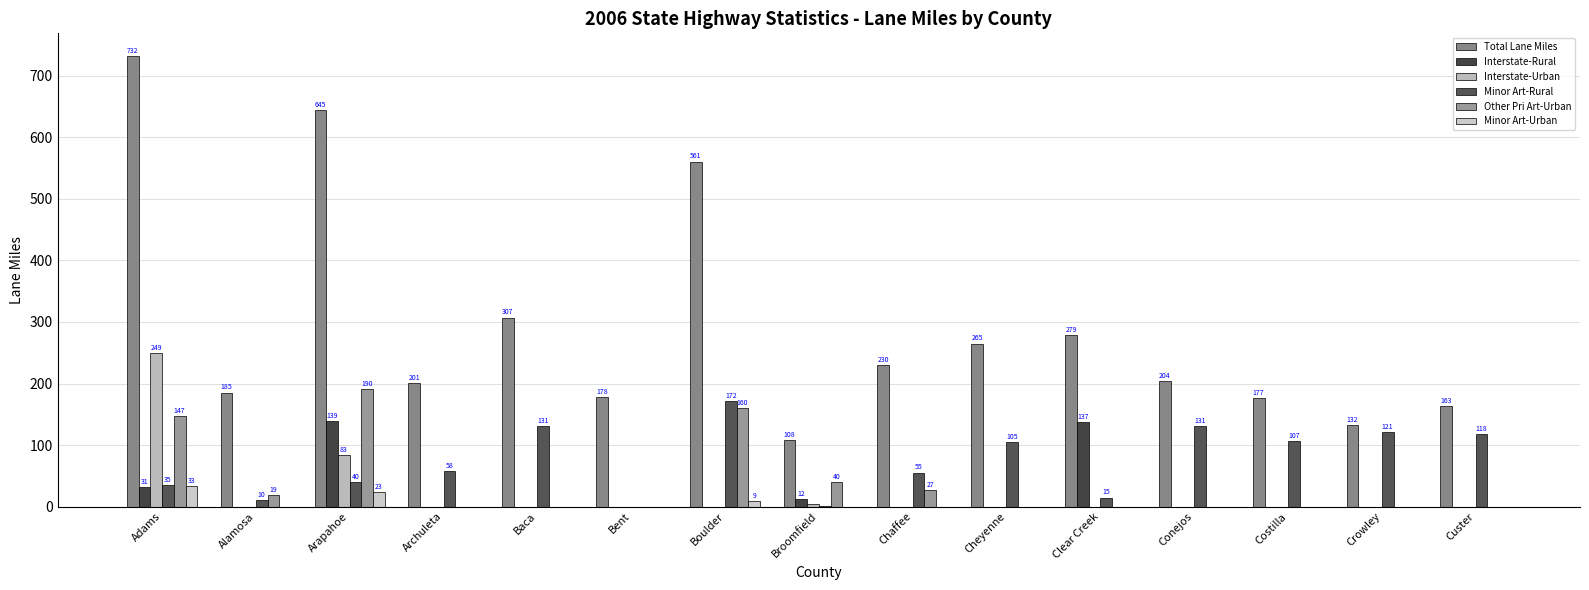

What is the average value of the Minor Art-Urban series?

4.4